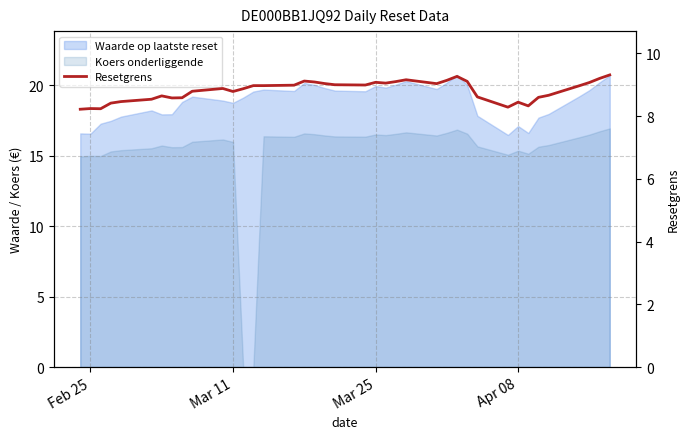

True or false: the data has more than 0 interior local peaks.

True